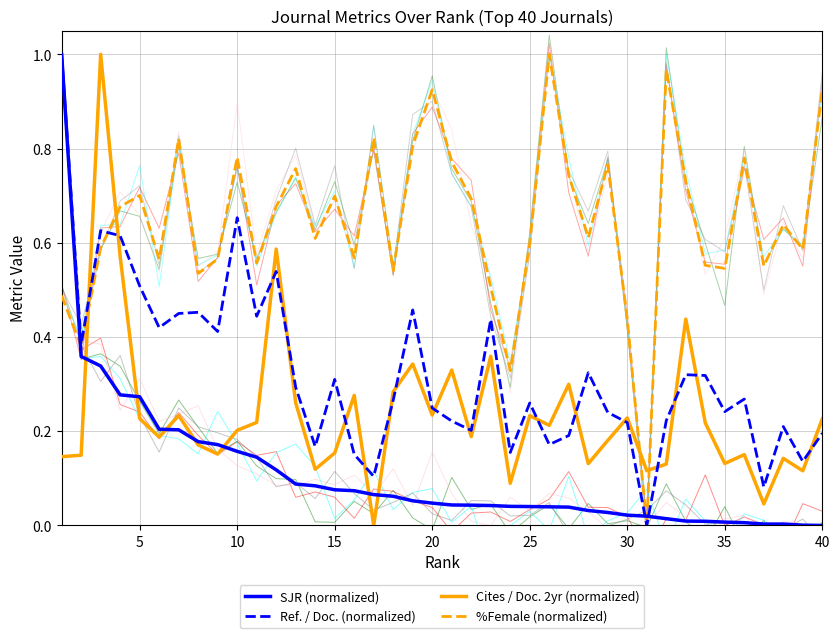

What is the maximum value shown in the chart?

1.0